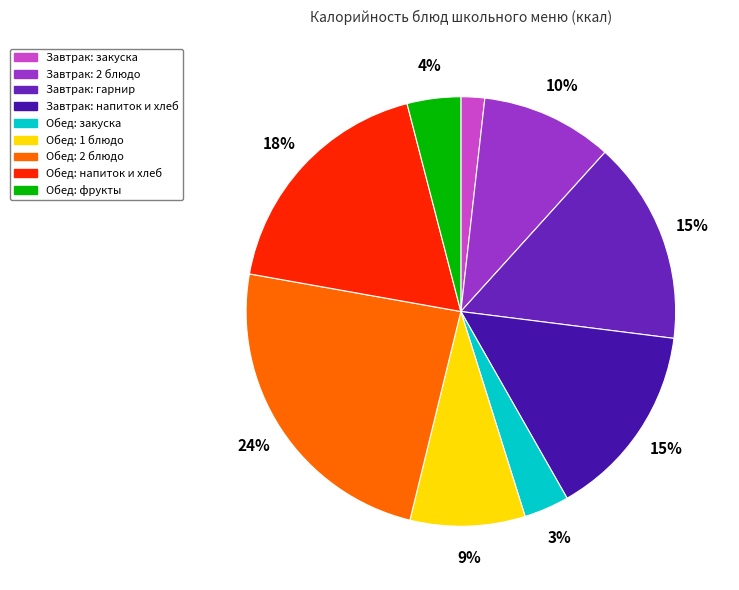

How many segments does this pie chart have?

9